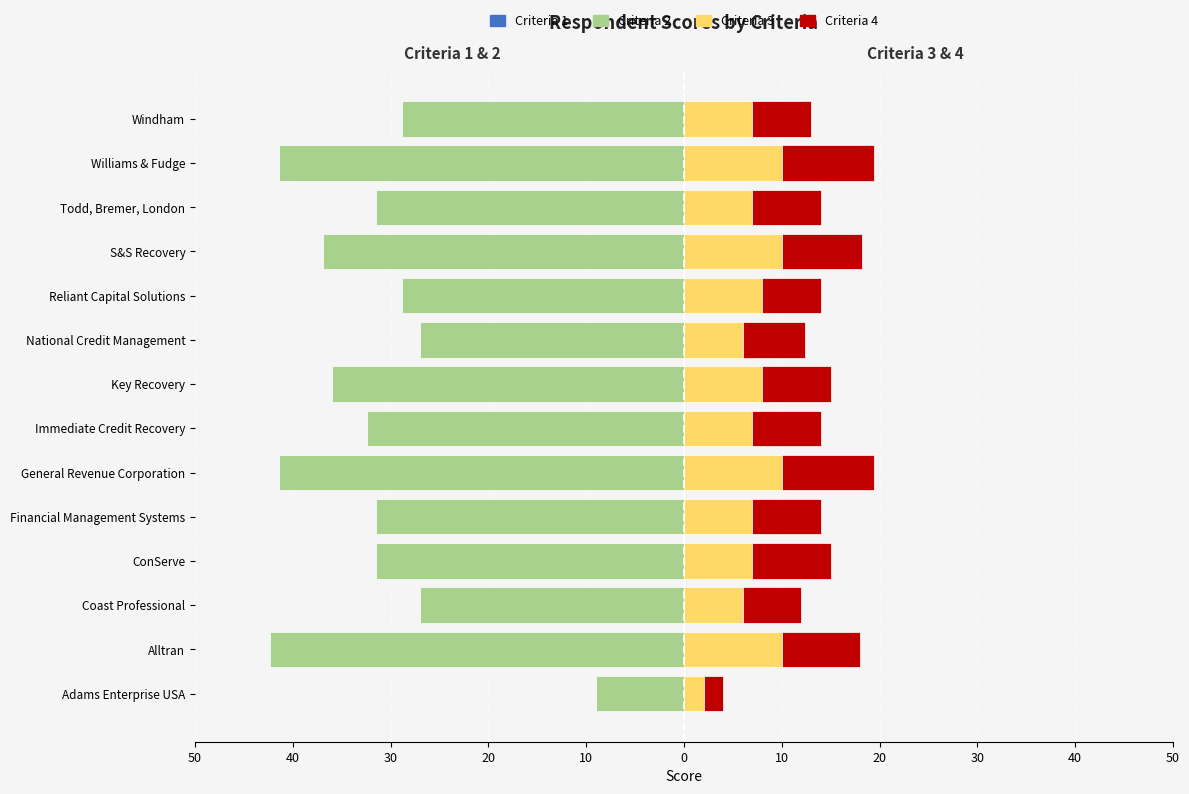

True or false: Criteria 2 has a value of -41.4 at Williams & Fudge.

True